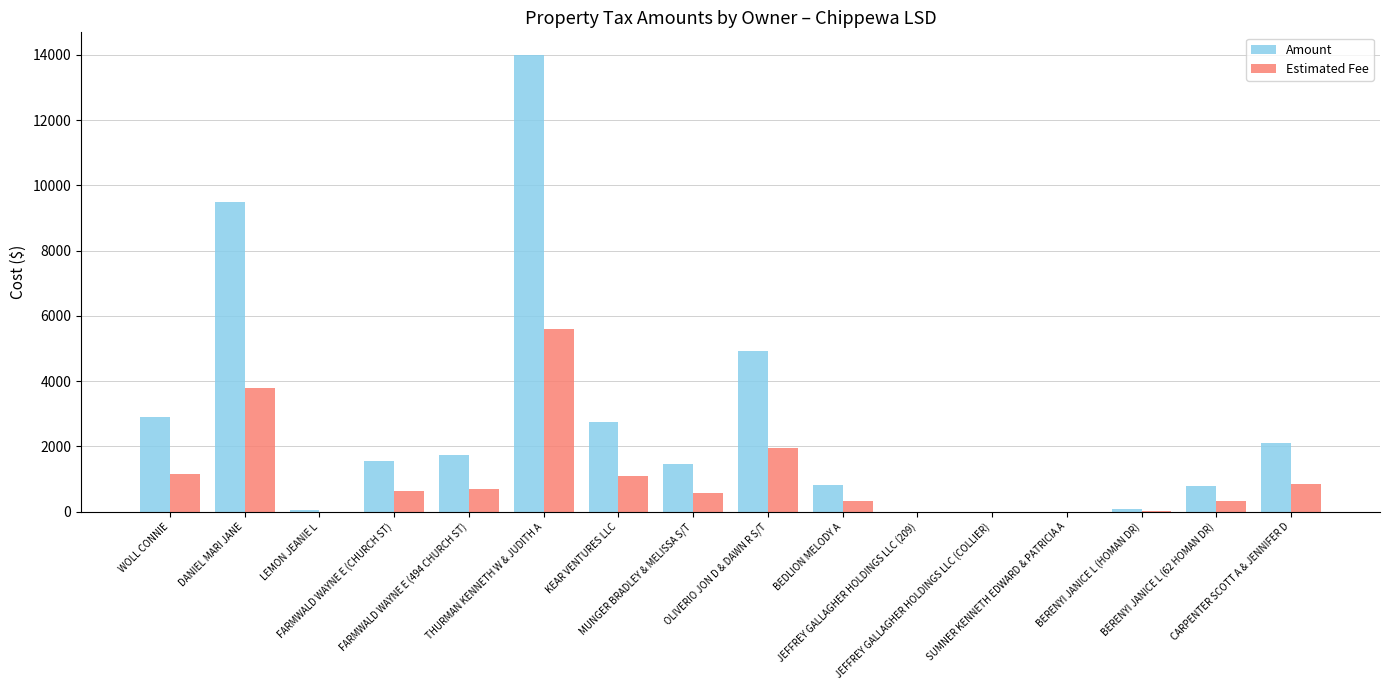

What is the greatest value displayed?

13988.1